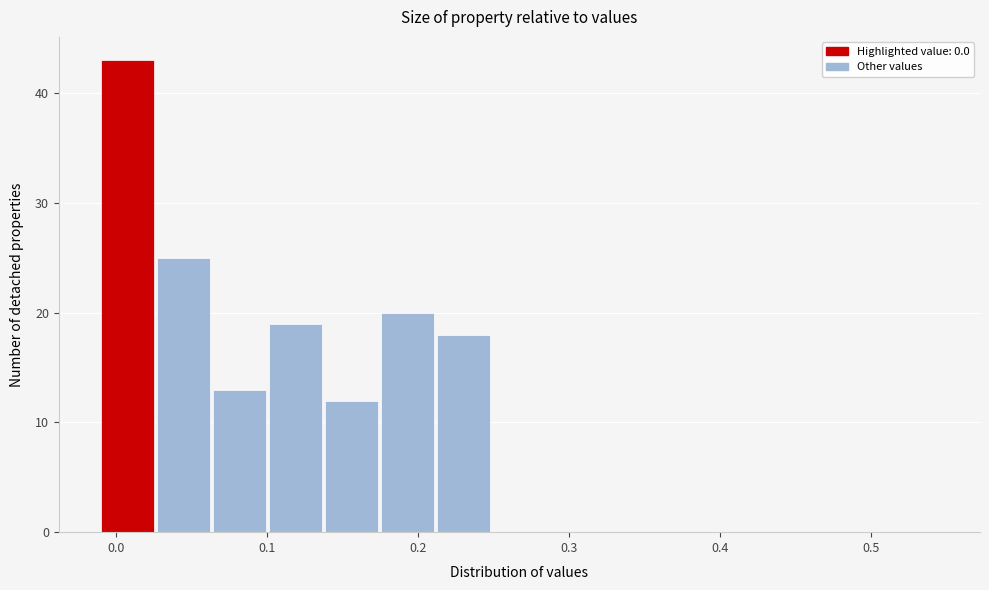

Around what value on the x-axis is the tallest bar? Give the approximate position of its centre, as read against the axis.

0.01